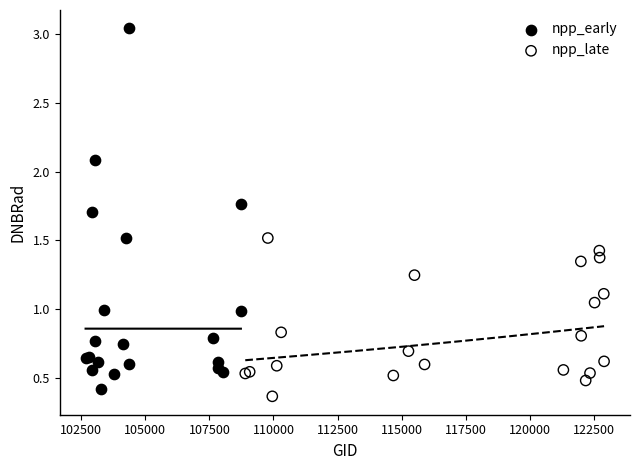

Which series reaches the maximum Y coordinate?

npp_early